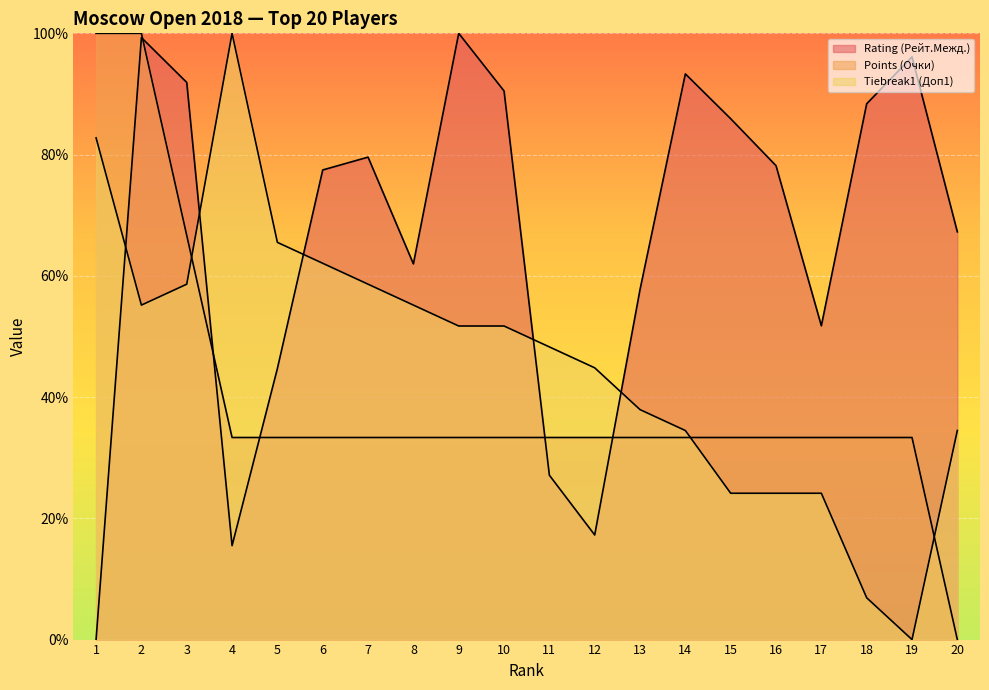

The Rating (Рейт.Межд.) series shows 151.8 at 14. True or false?

False